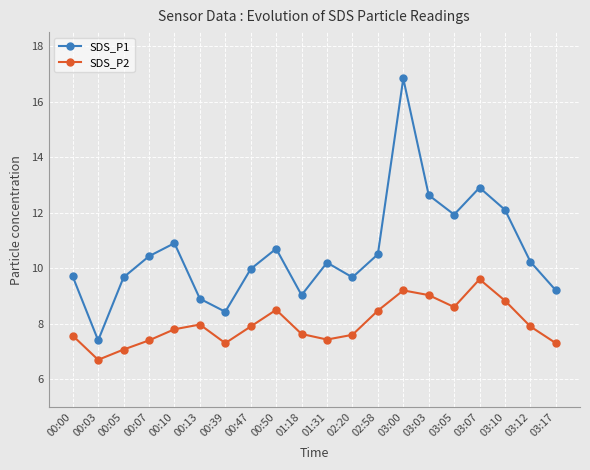

Is the value of SDS_P1 at 03:10 greater than the value of SDS_P2 at 00:10?

Yes